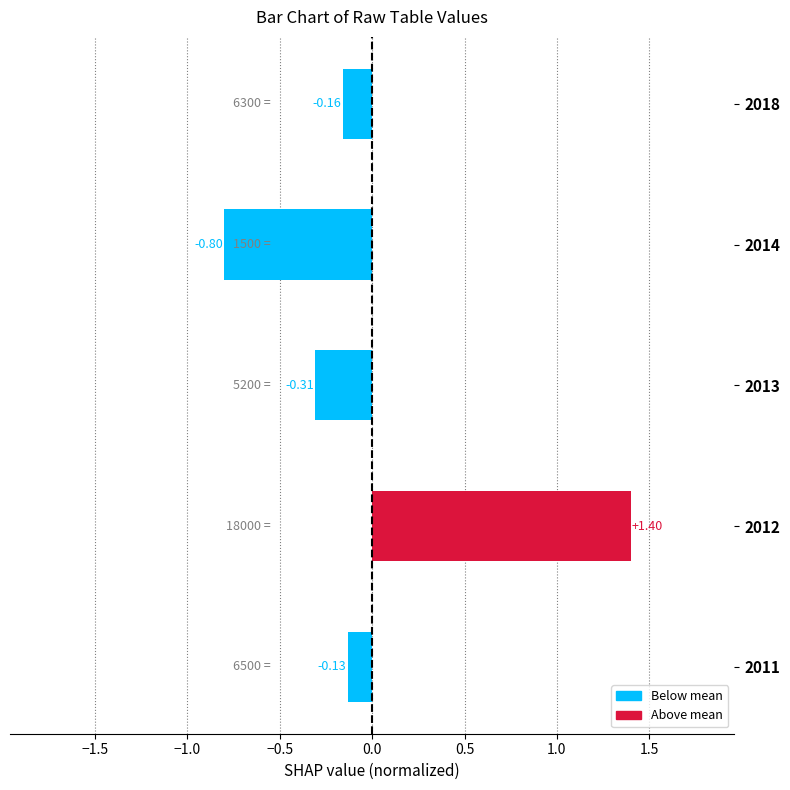

How many bars are there in total?

5